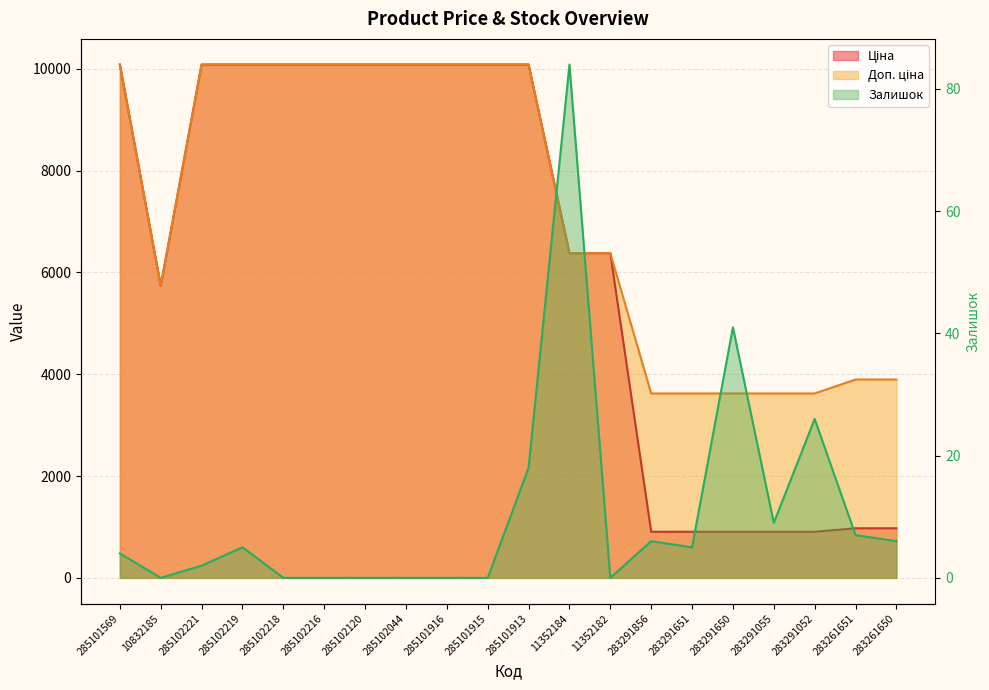

What is the maximum value shown in the chart?

10085.8